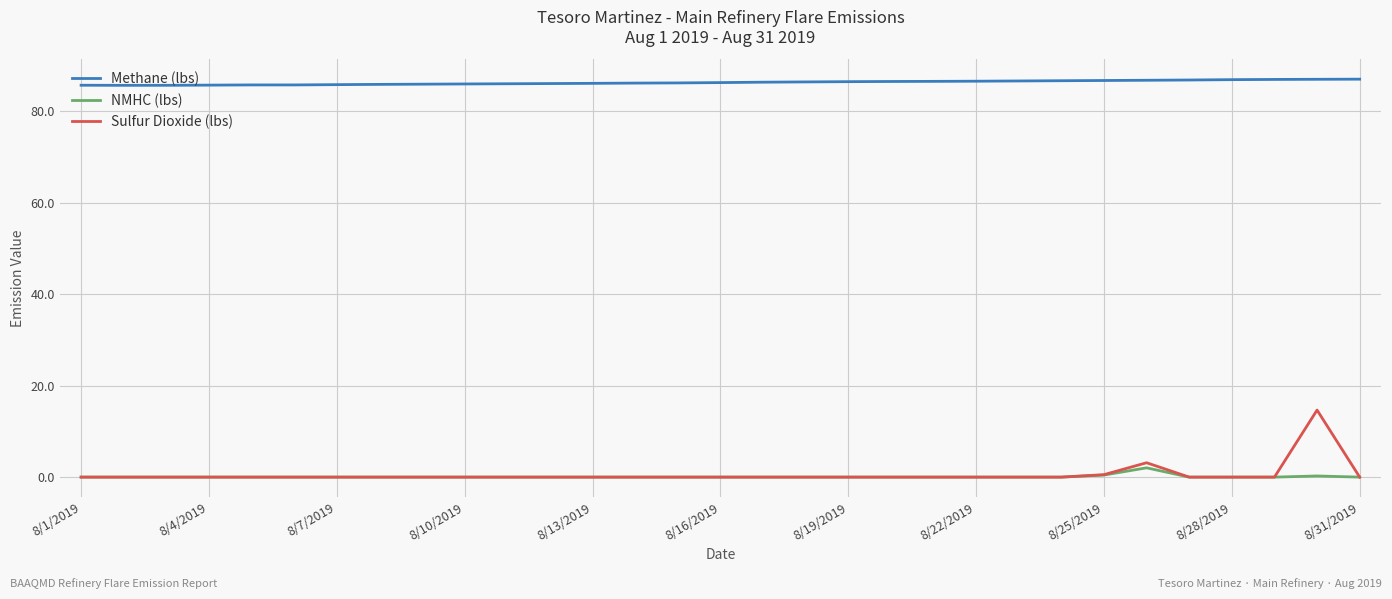

Which series has the largest total across all categories?

Methane (lbs)